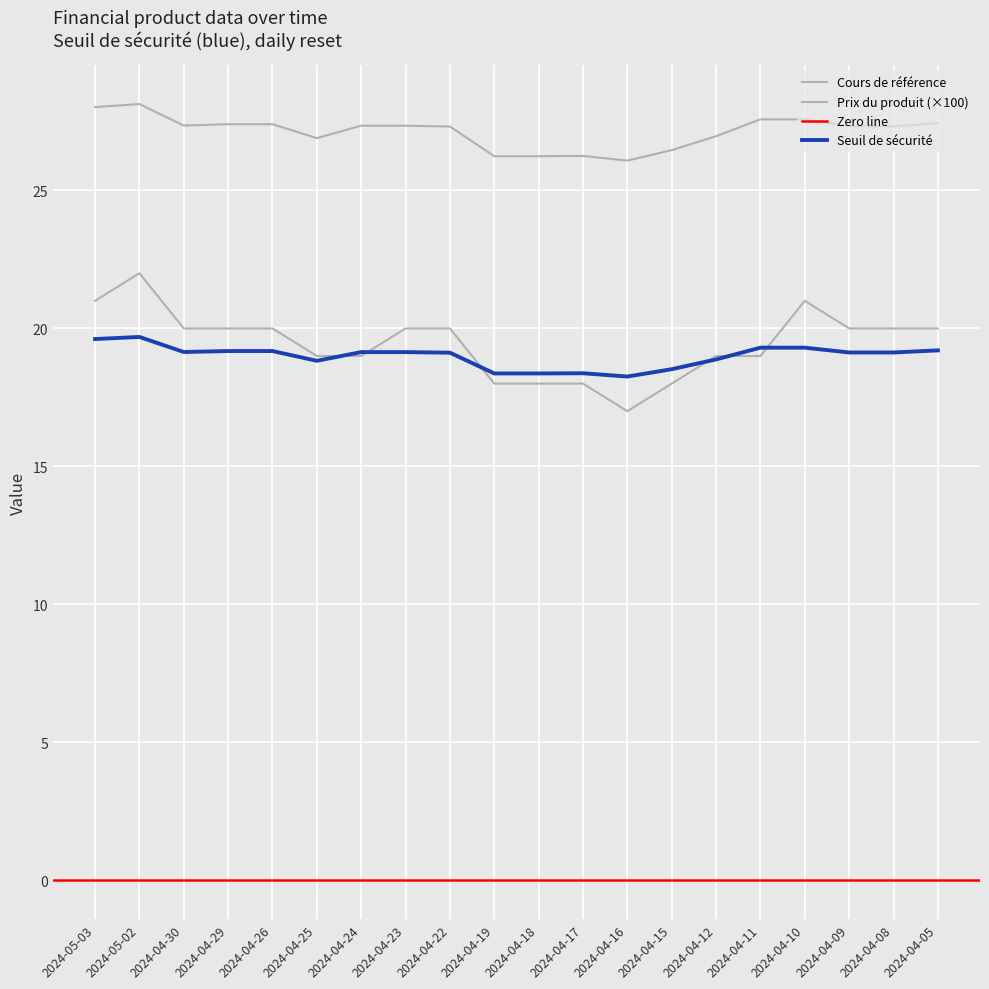

Which series ends up on top after the final intersection of Prix du produit and Seuil de sécurité?

Prix du produit